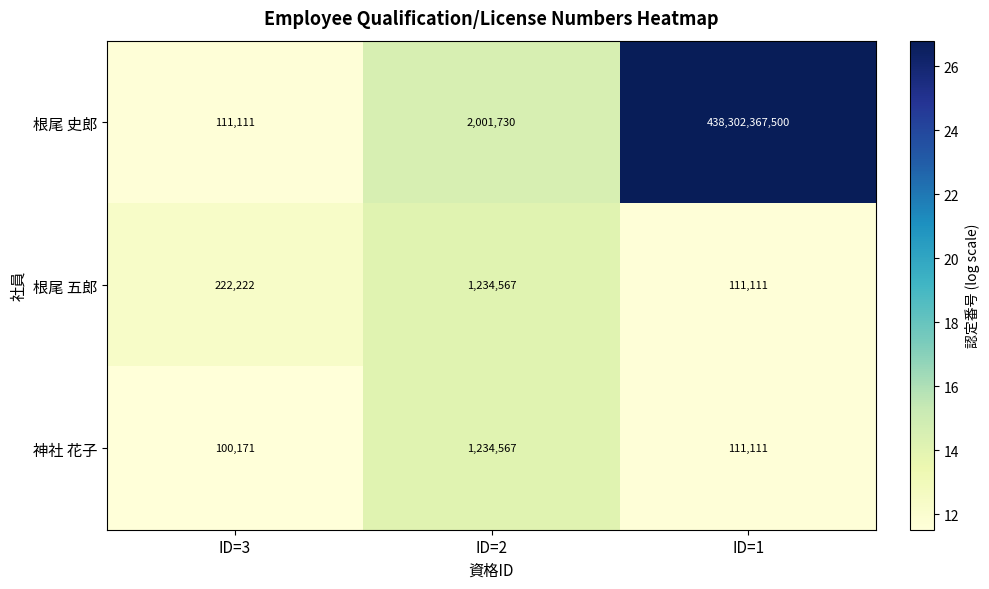

The 神社 花子 series shows 2039348 at ID=2. True or false?

False